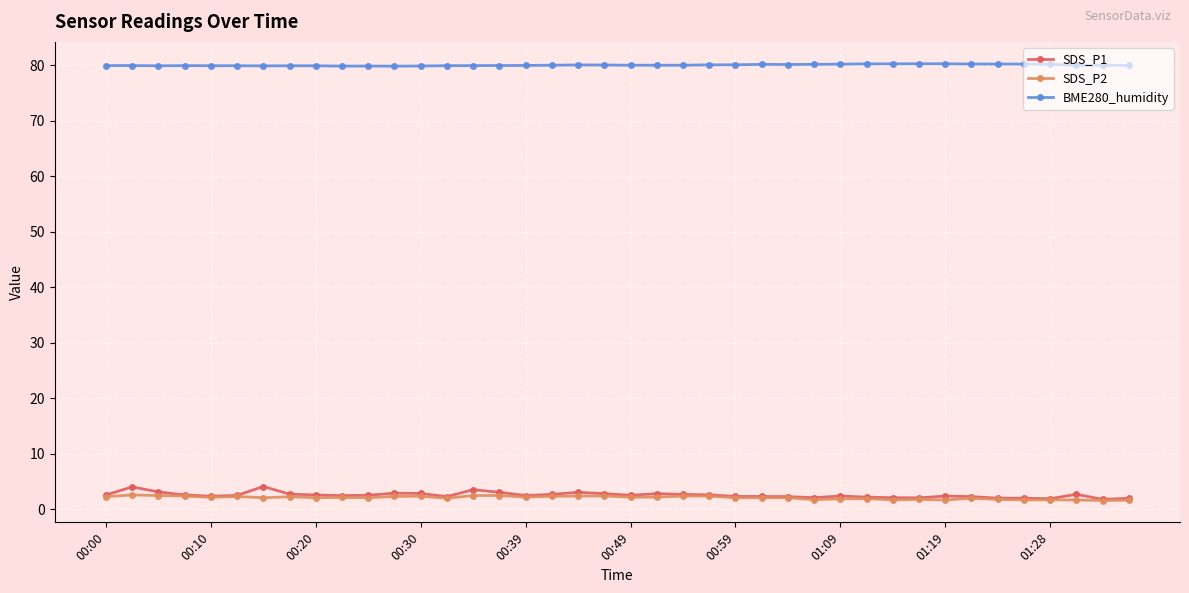

Which series has the widest spread of values?

SDS_P1